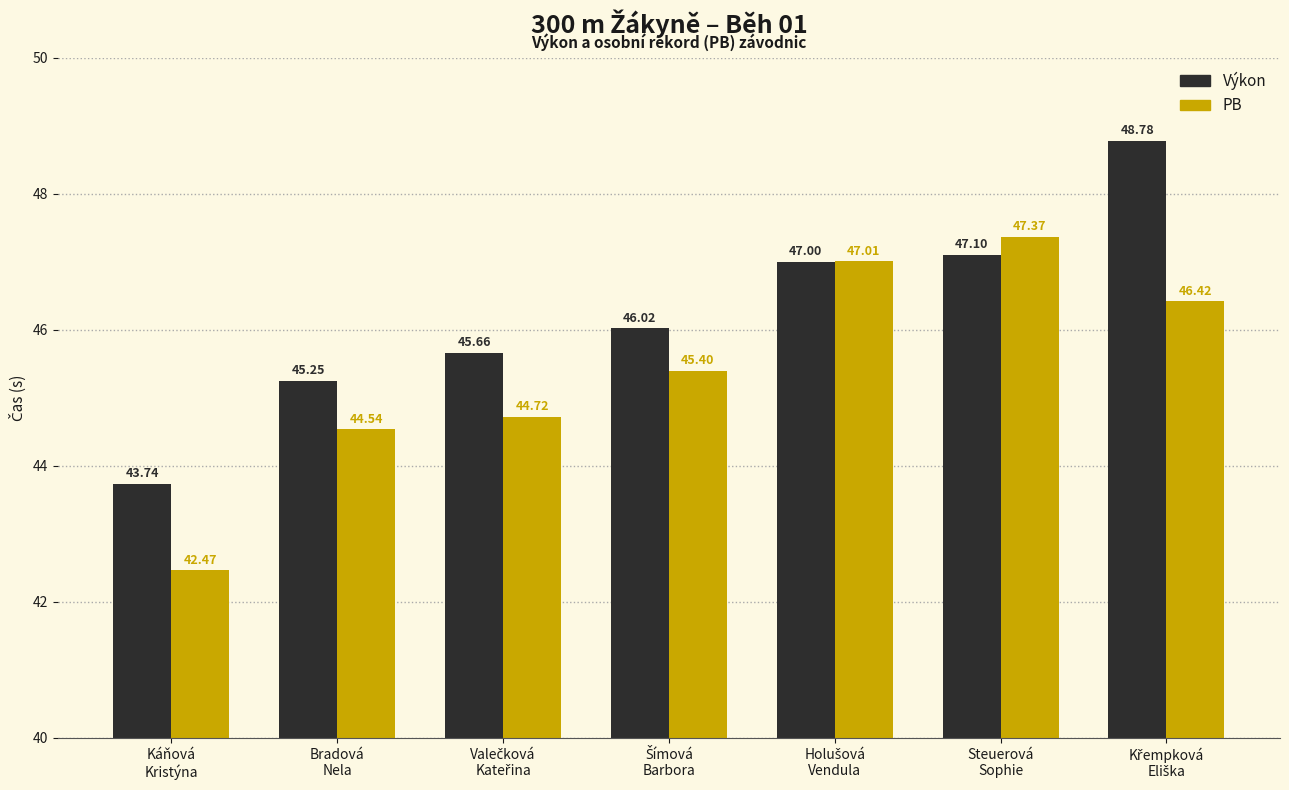

Which category has the lowest value across all series?

Káňová
Kristýna